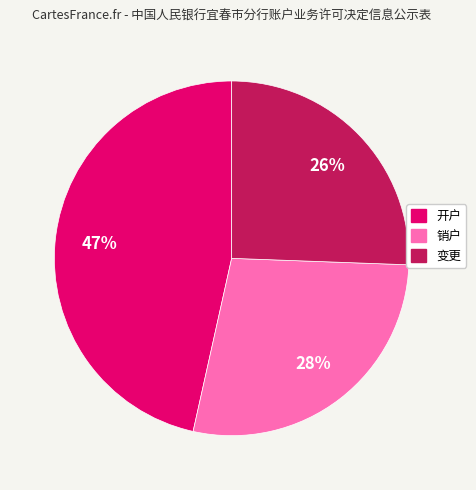

The 销户 slice represents 28% of the pie. True or false?

True